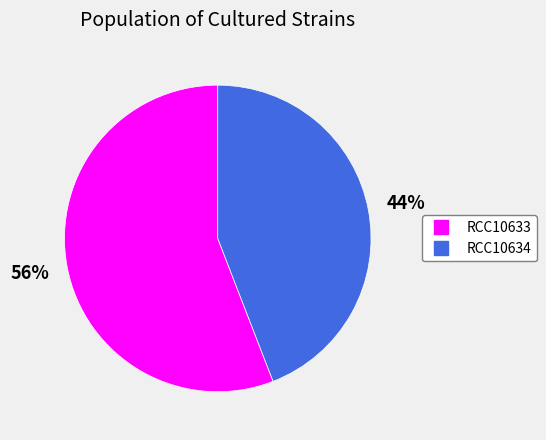

Approximately how many times larger is the value at RCC10634 compared to RCC10633?

0.8